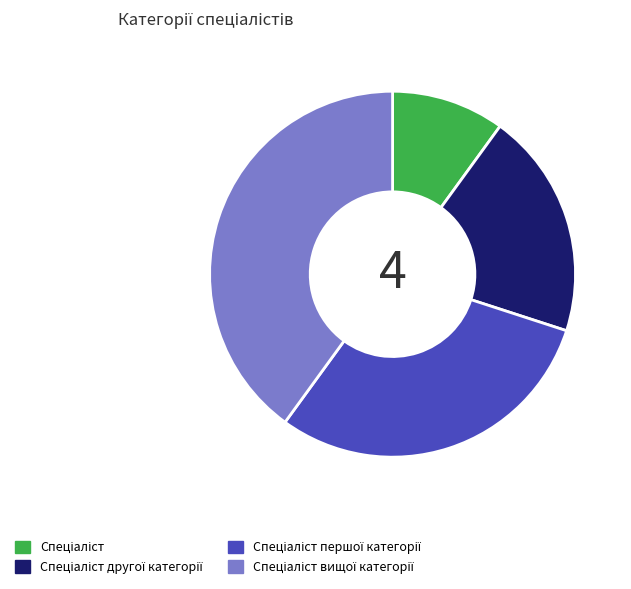

How many segments does this pie chart have?

4